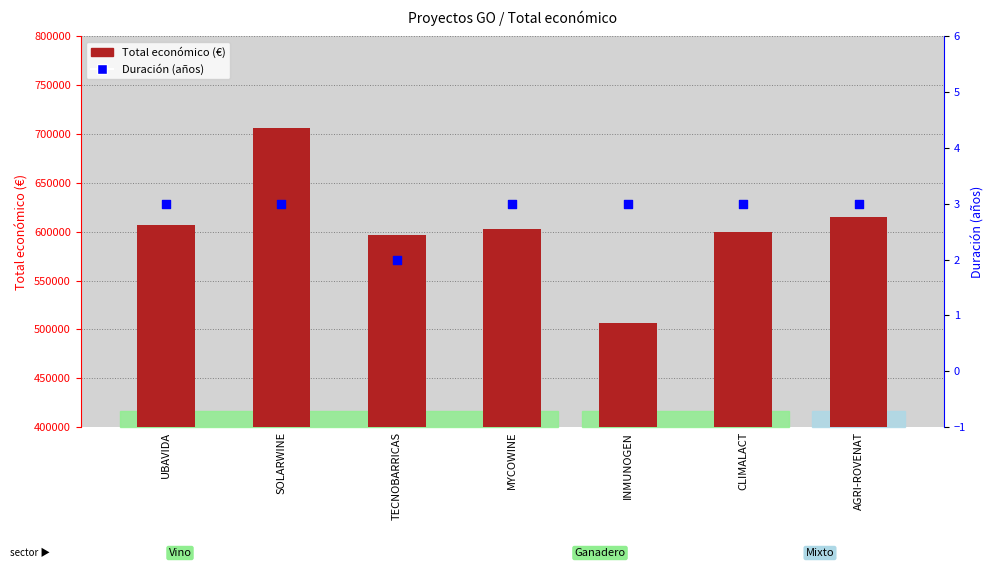

At how many categories does at least one series exceed 36858?

7